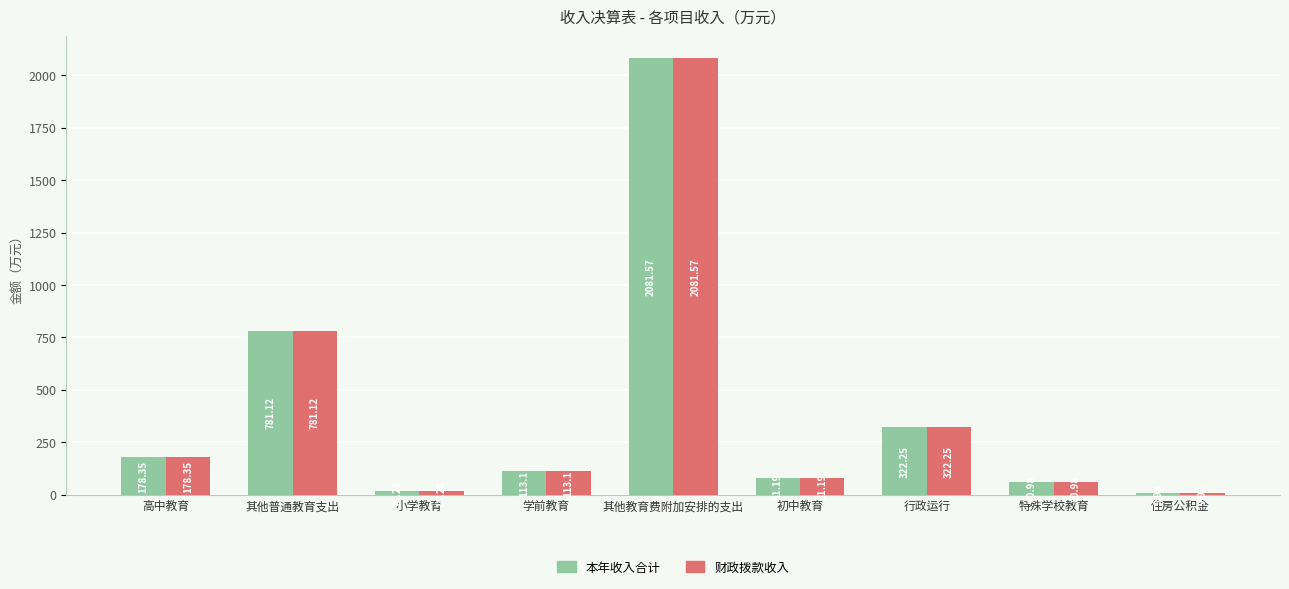

At which category does the chart reach its minimum across all series?

住房公积金